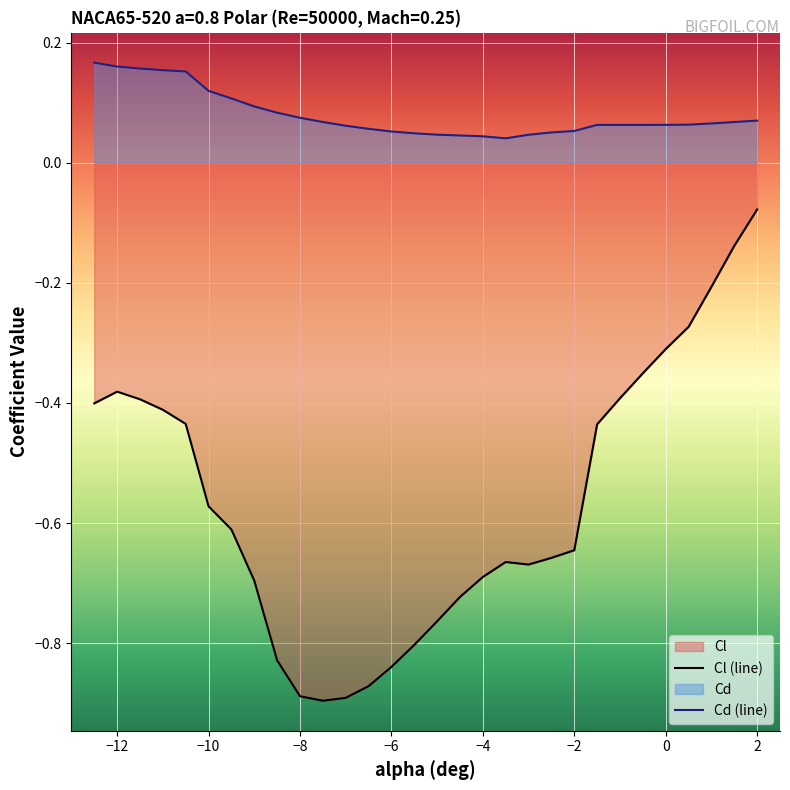

How many interior local peaks does the Cl (line) series have?

2